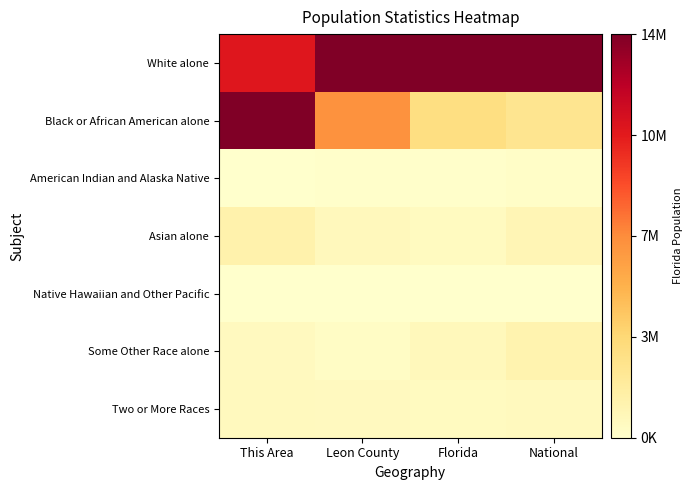

At which category does the chart reach its peak across all series?

Leon County